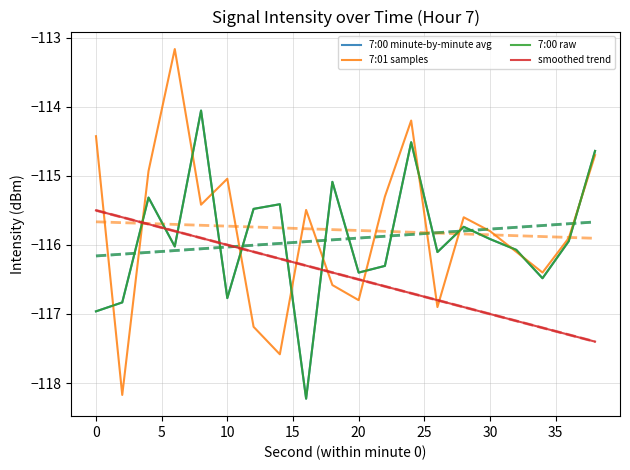

The 7:00 minute-by-minute avg series shows -80.9 at 10. True or false?

False